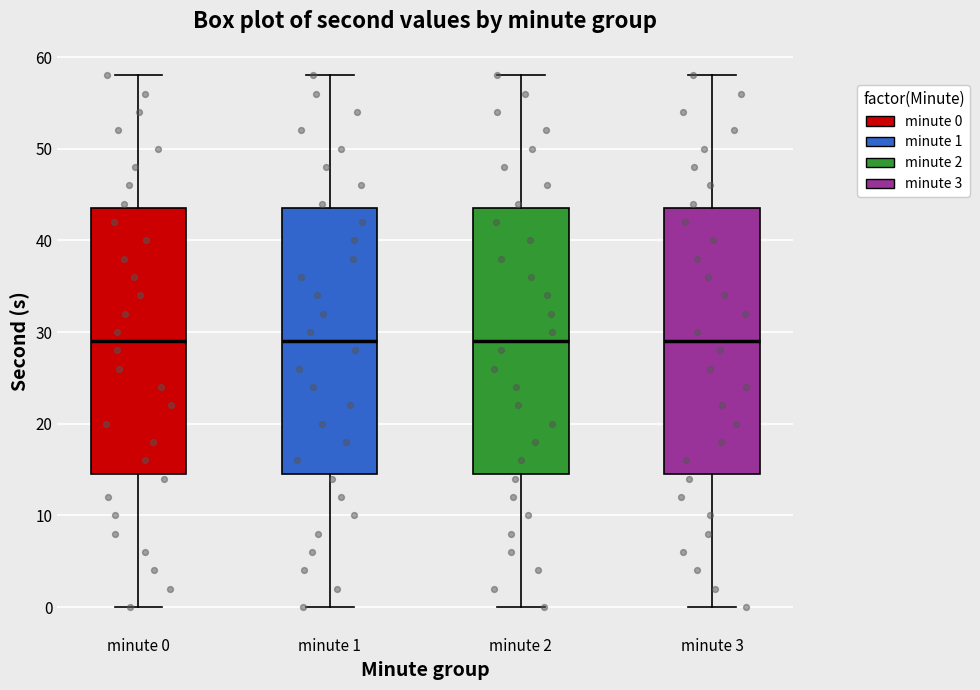

Where does the lower whisker of the box for minute 0 end on the y-axis? The values are not printed on the chart, so give them approximately, as read against the axis.

0